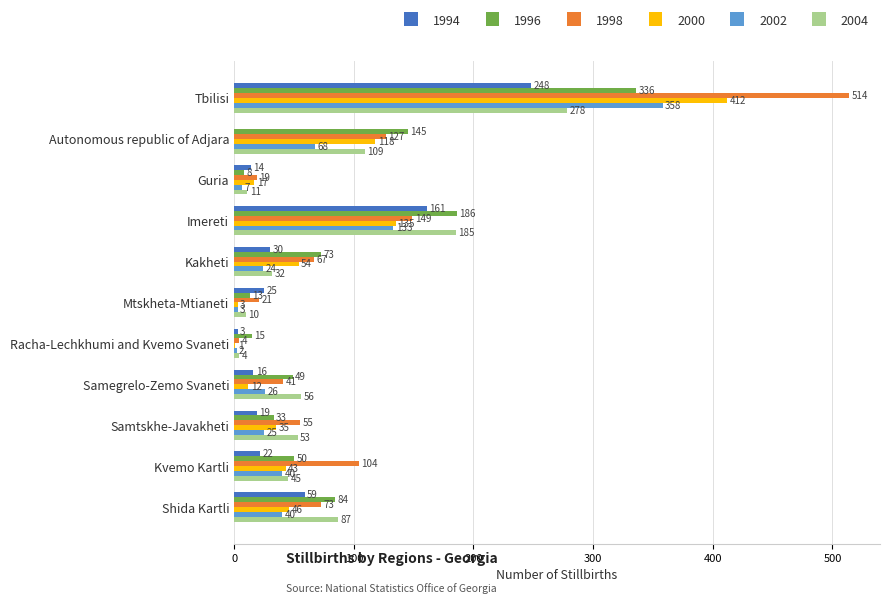

At which label is 2000 closest to 206?

Imereti